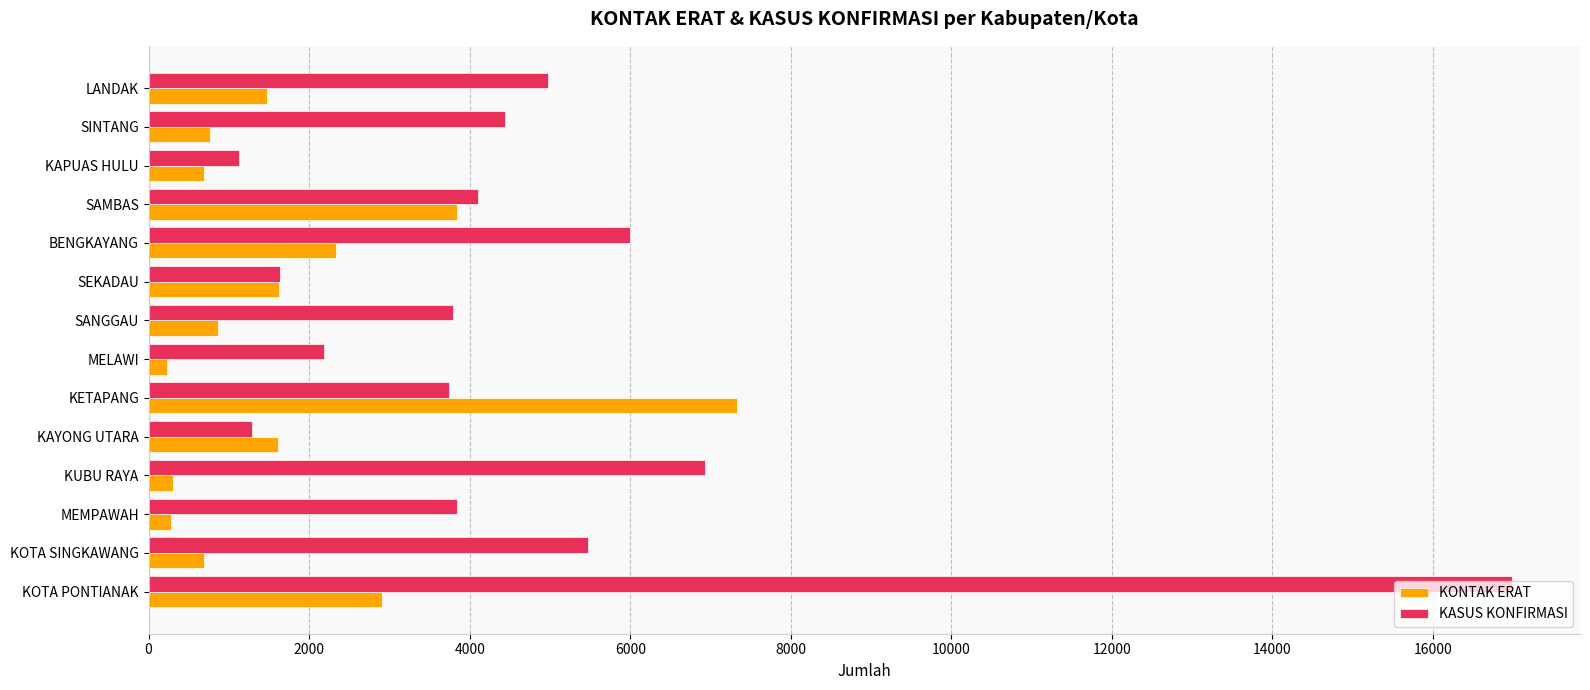

What is the spread (max minus min) of values at KETAPANG?

3583